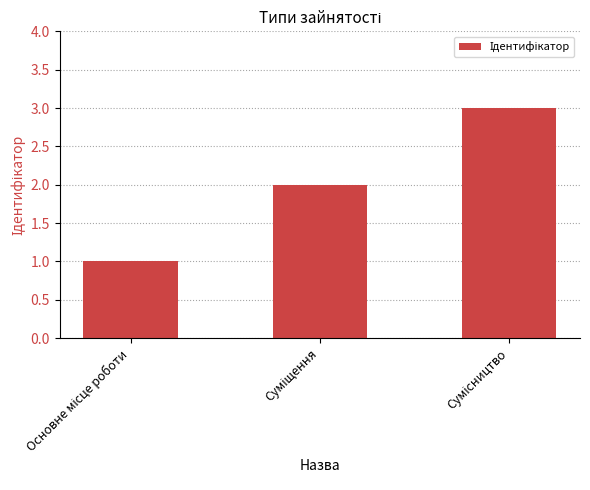

What is the greatest value displayed?

3